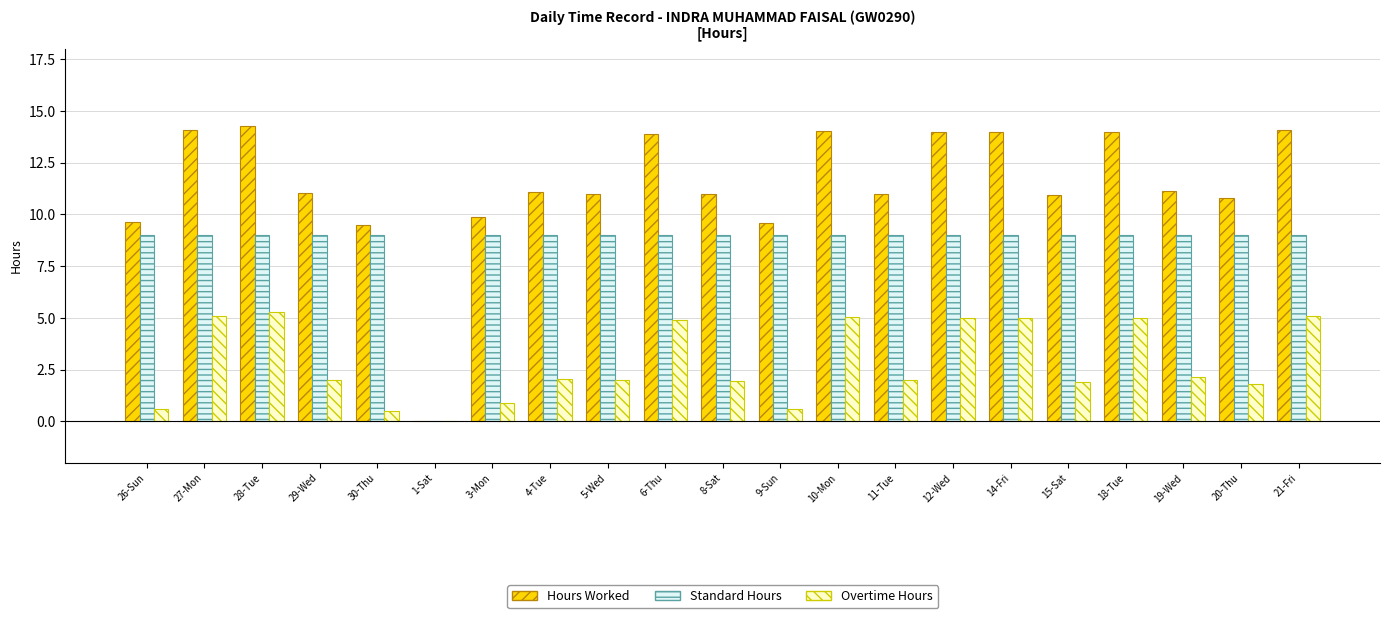

Where does the Overtime Hours series first go above 2?

27-Mon